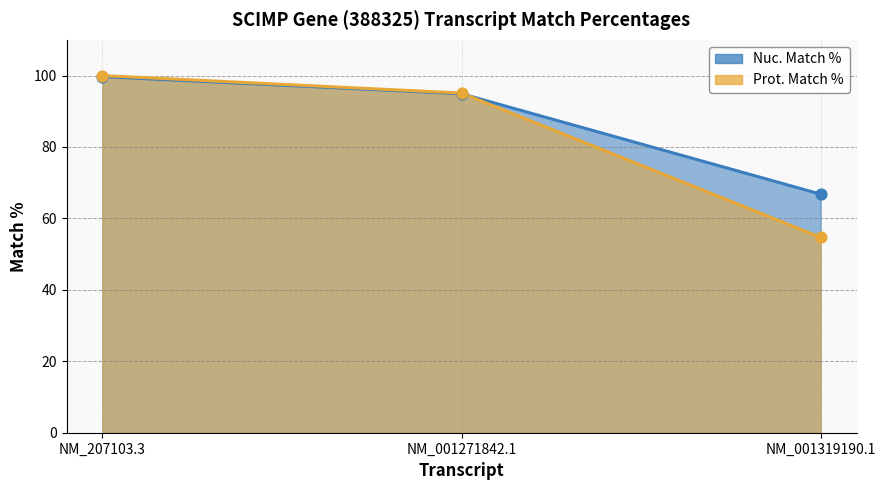

Is the value of Prot. Match % at NM_207103.3 greater than the value of Nuc. Match % at NM_001271842.1?

Yes